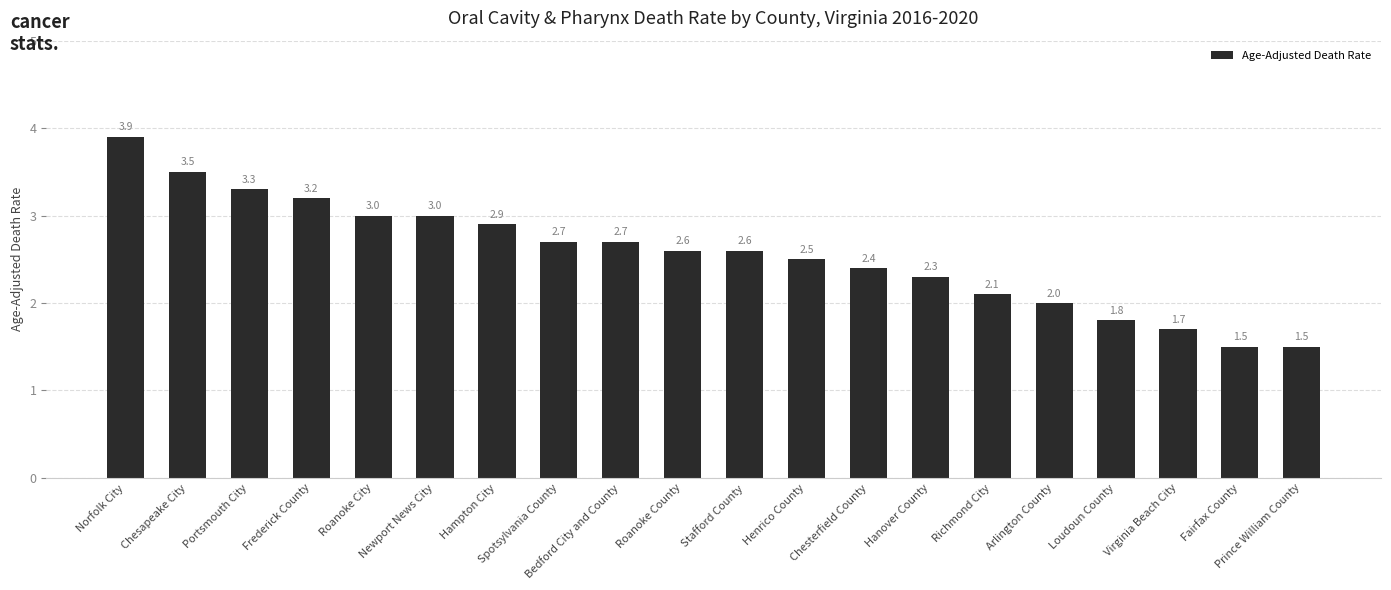

Where does the data first go above 2?

Norfolk City